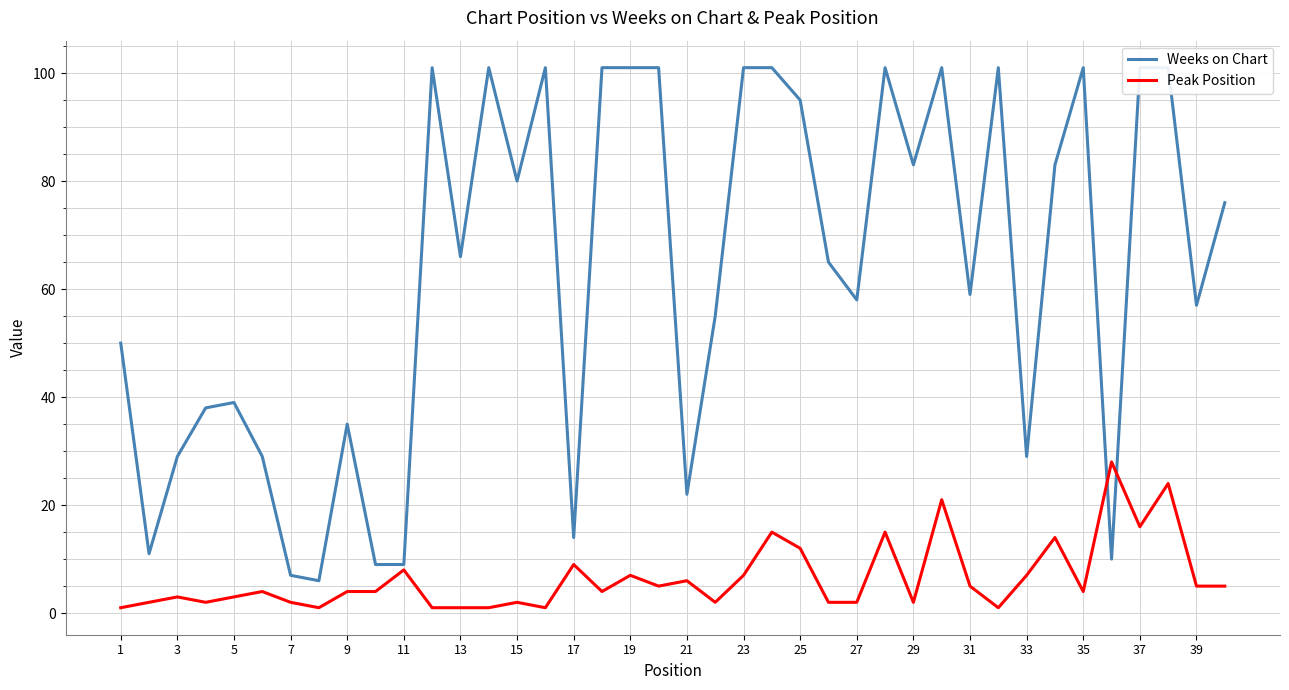

True or false: Peak Position has a value of 11 at 19.

False